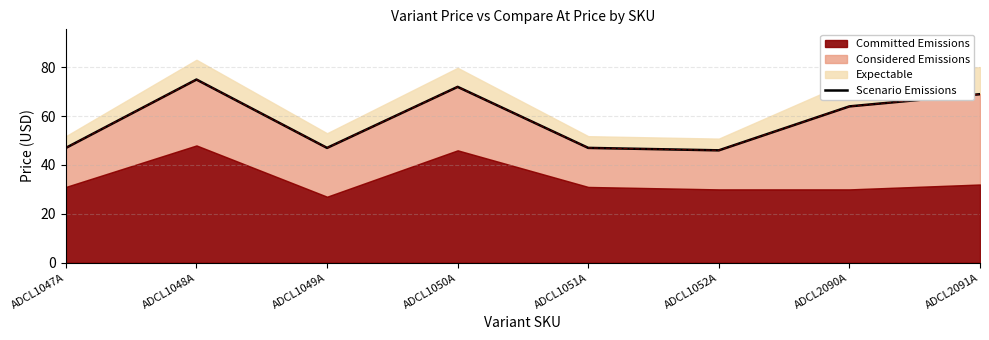

The chart shows a value of 27 at ADCL1047A. True or false?

False